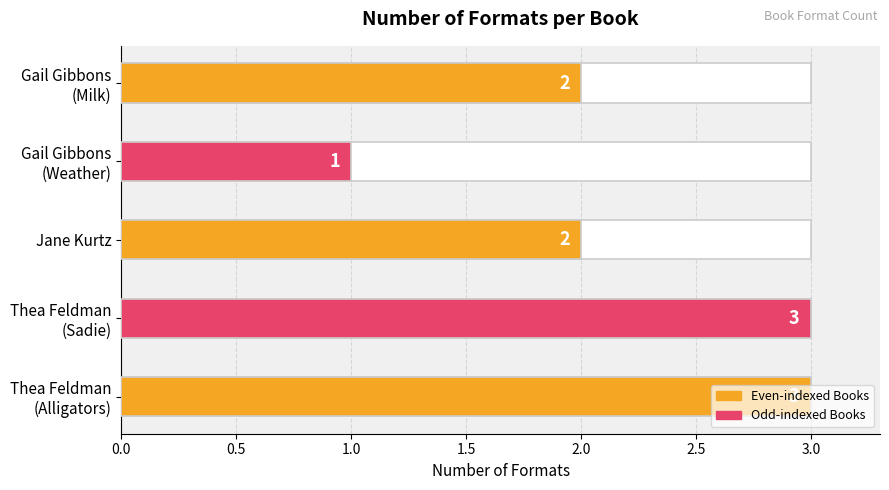

What is the label of the 4th bar from the right?

Thea Feldman (Sadie)